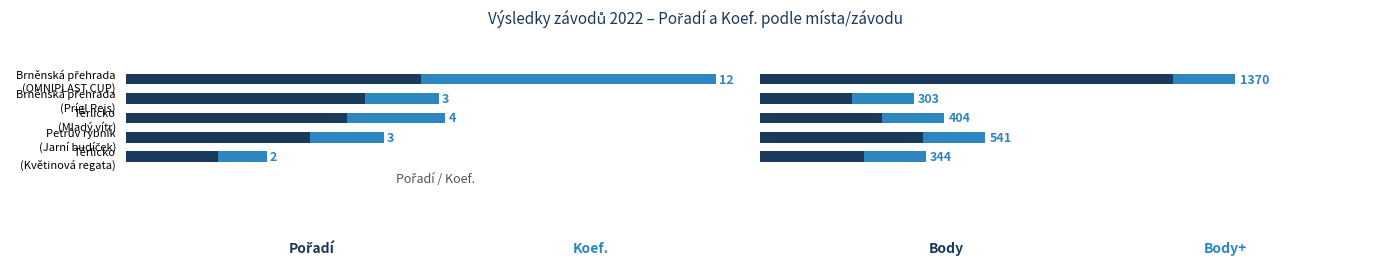

The value of Koef. at Těrlicko (Mladý vítr) is 0.3. True or false?

True